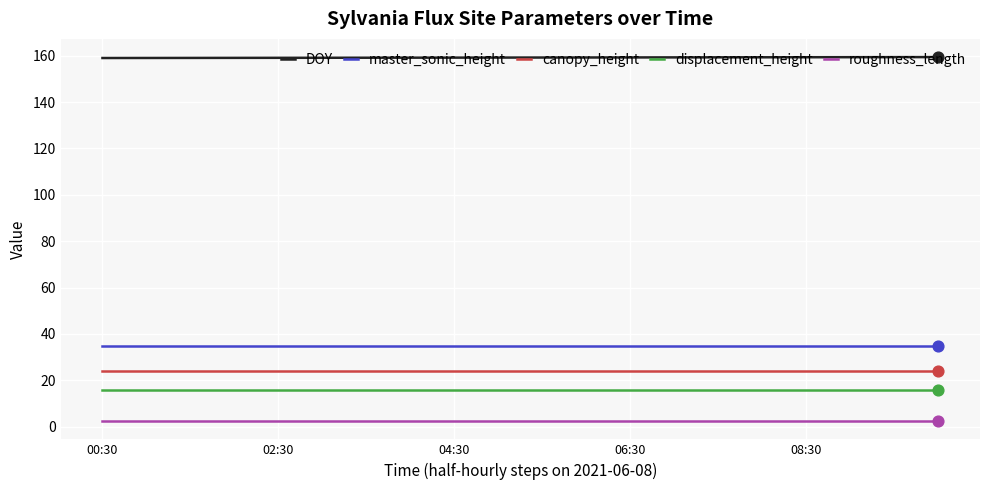

Rank the series by their maximum value, from highest to lowest.

DOY, master_sonic_height, canopy_height, displacement_height, roughness_length